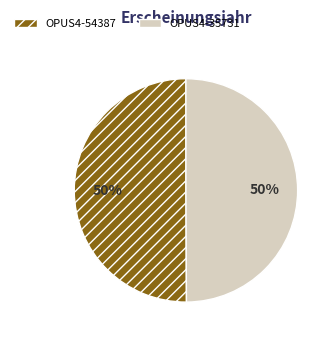

The OPUS4-35731 slice represents 42% of the pie. True or false?

False